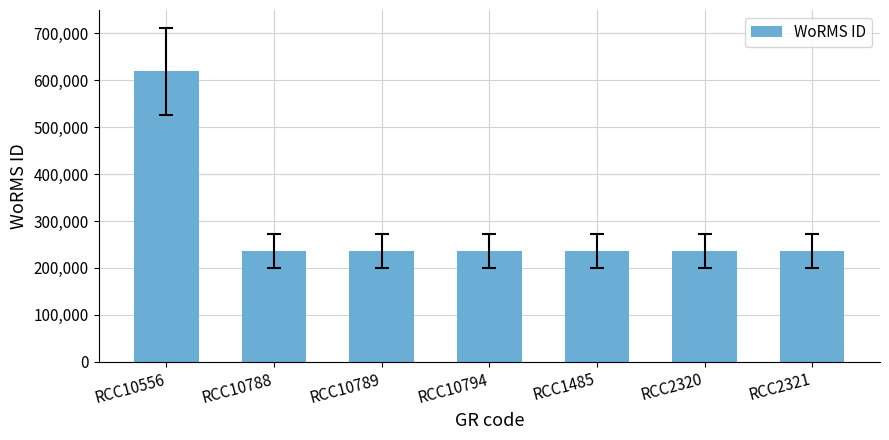

What is the maximum value shown in the chart?

618958